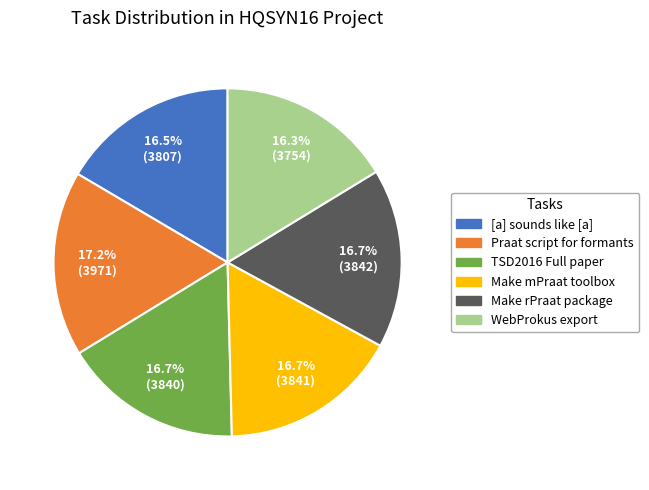

Is there a majority slice in this chart?

No